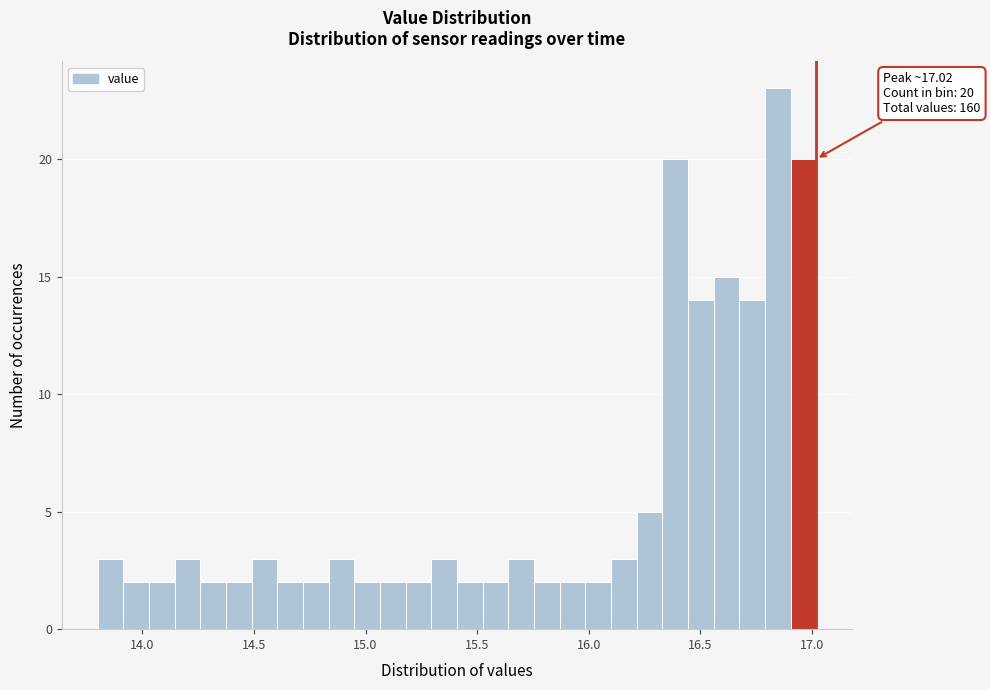

Read against the x-axis, roughly where is the centre of the tallest bar?

16.85